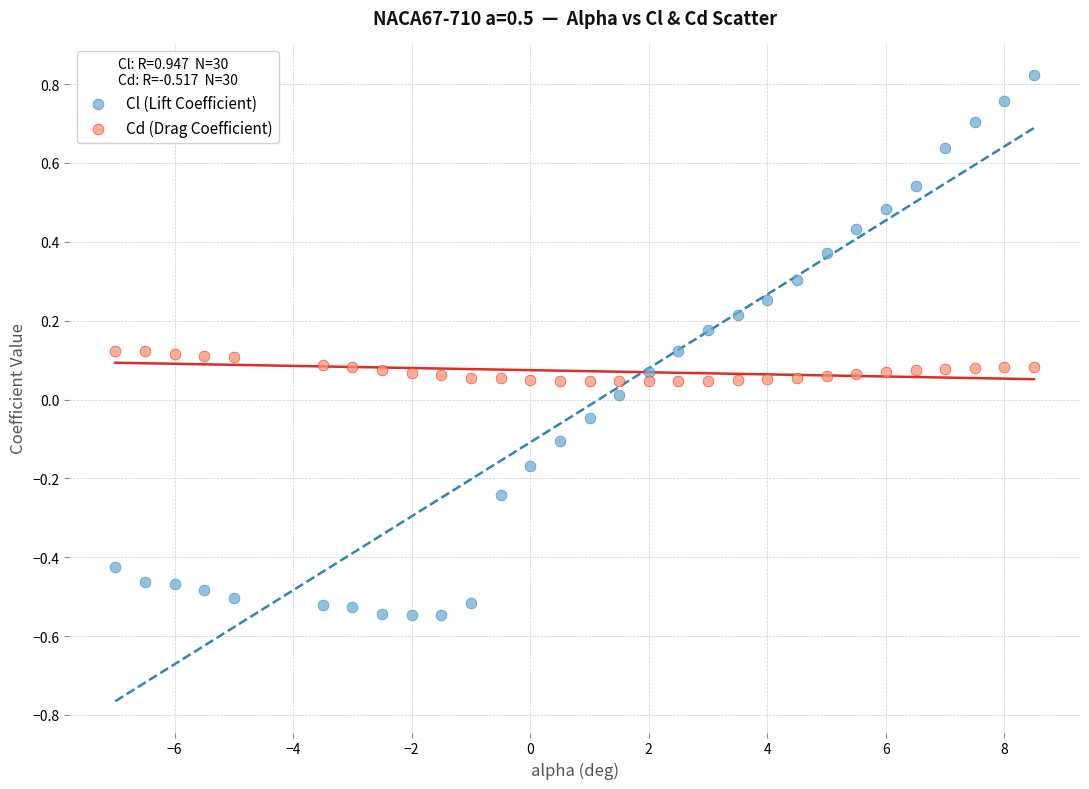

What are all the series names shown in the legend?

Cl (Lift Coefficient), Cd (Drag Coefficient)